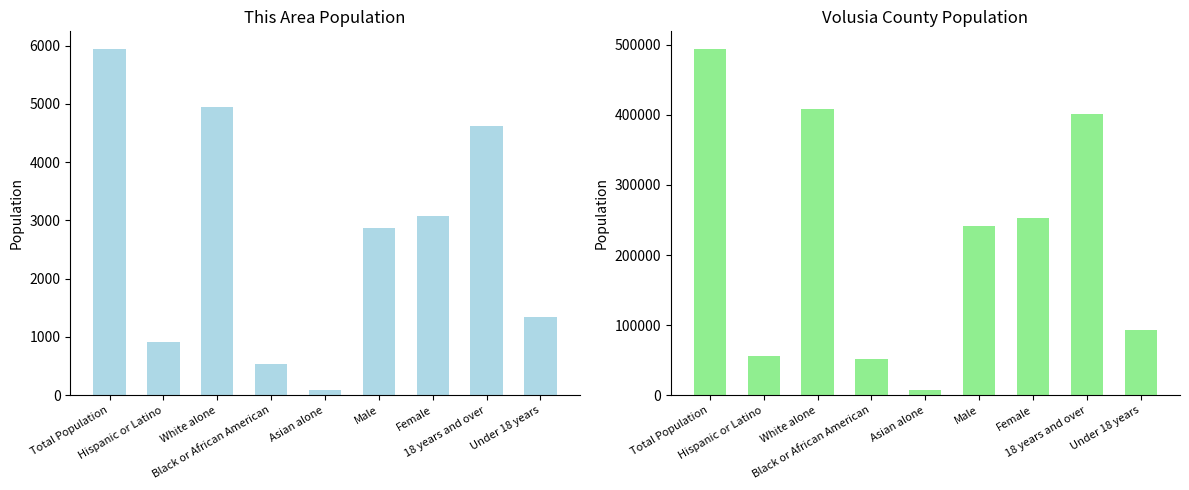

At which label is This Area closest to 3013?

Female